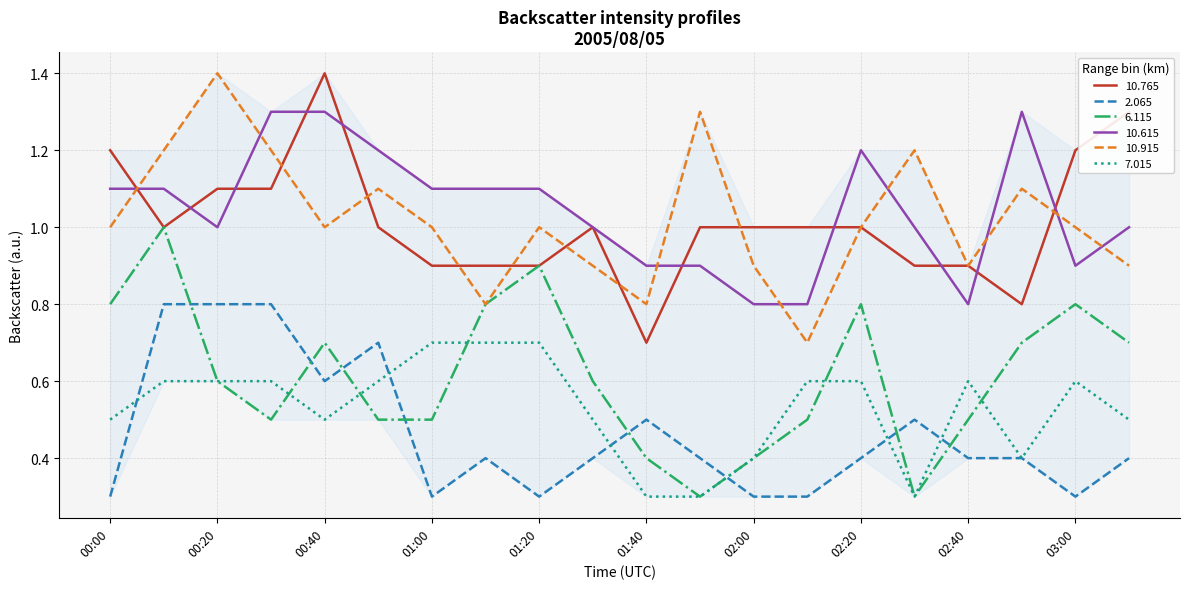

What is the maximum value for 6.115?

1.0